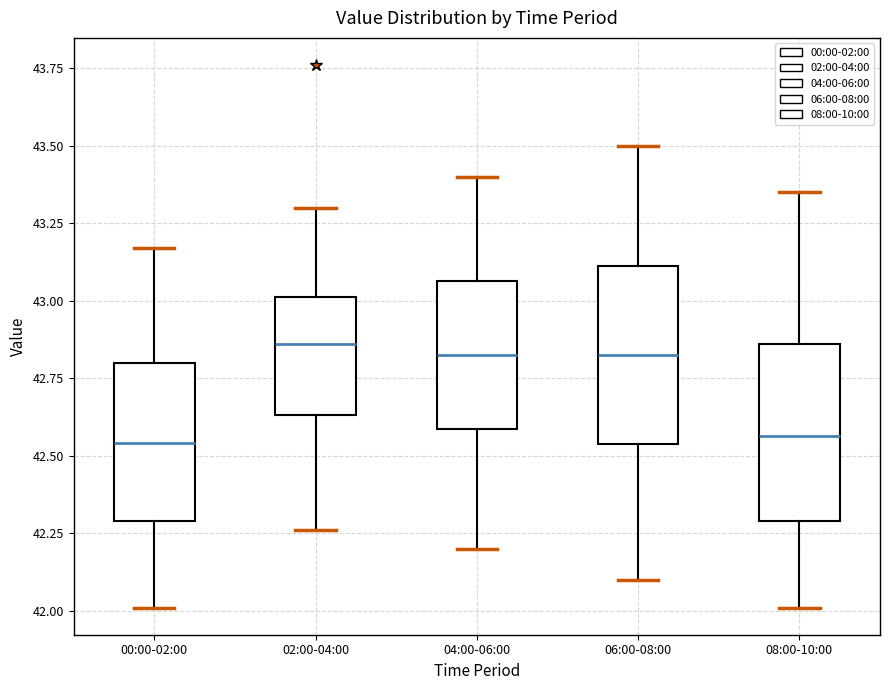

Reading left to right, transcribe this box plot: for each box, give where its median line is, the range the box spans, and where its two whiskers end, as read against the y-axis. The values are not printed on the chart, so give them approximately, as read against the axis.

00:00-02:00: median 42.55, box 42.30 to 42.80, whiskers 42.00 to 43.15
02:00-04:00: median 42.85, box 42.65 to 43.00, whiskers 42.25 to 43.30
04:00-06:00: median 42.85, box 42.60 to 43.05, whiskers 42.20 to 43.40
06:00-08:00: median 42.85, box 42.55 to 43.10, whiskers 42.10 to 43.50
08:00-10:00: median 42.55, box 42.30 to 42.85, whiskers 42.00 to 43.35